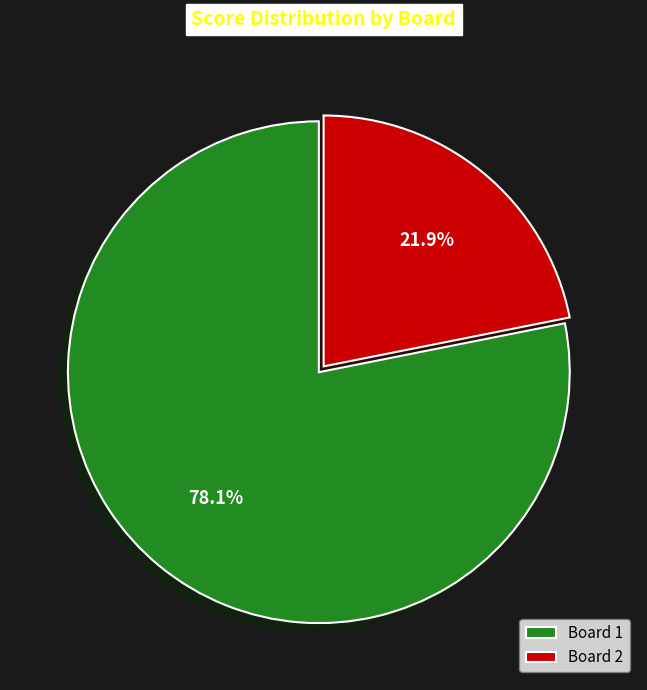

Which has a higher value, Board 2 or Board 1?

Board 1